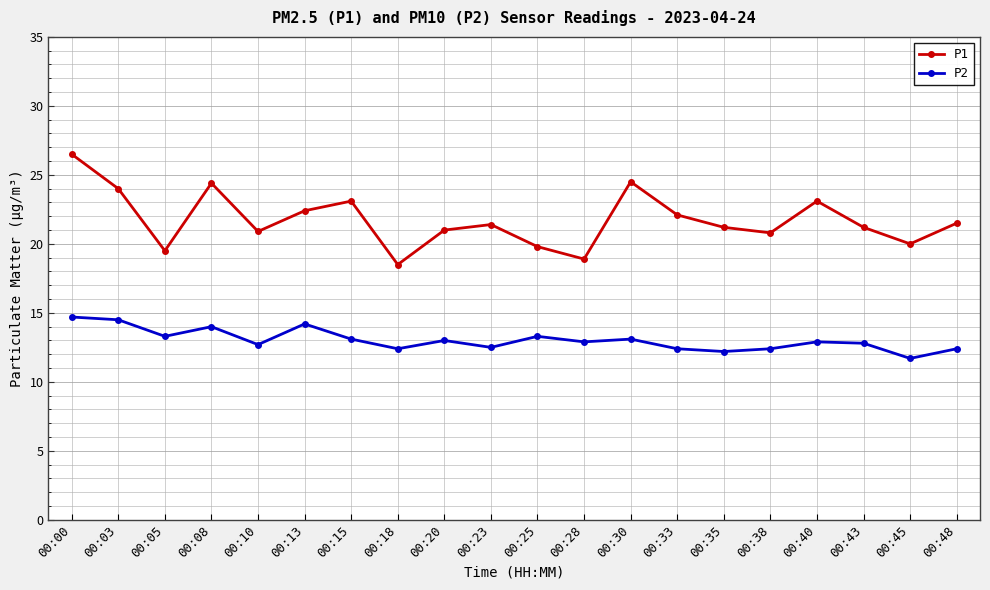

At which category does P1 reach its first local valley?

00:05